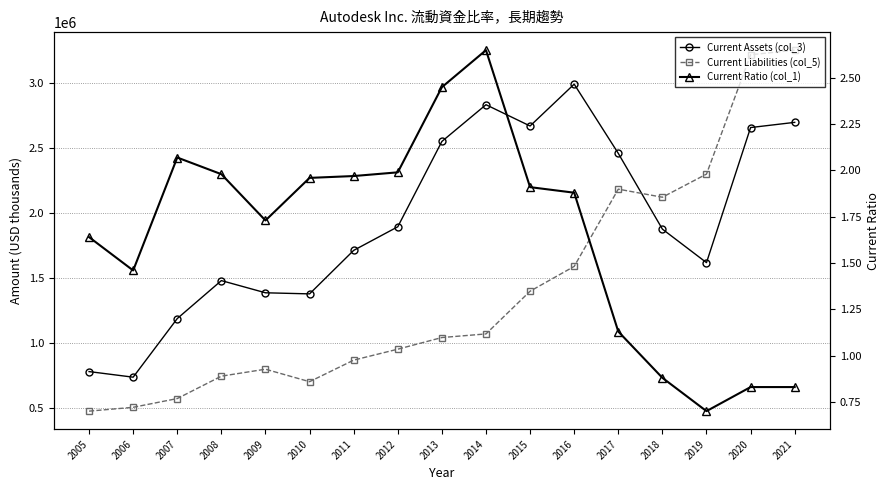

Which series has the largest range (max minus min)?

Current Liabilities (col_5)